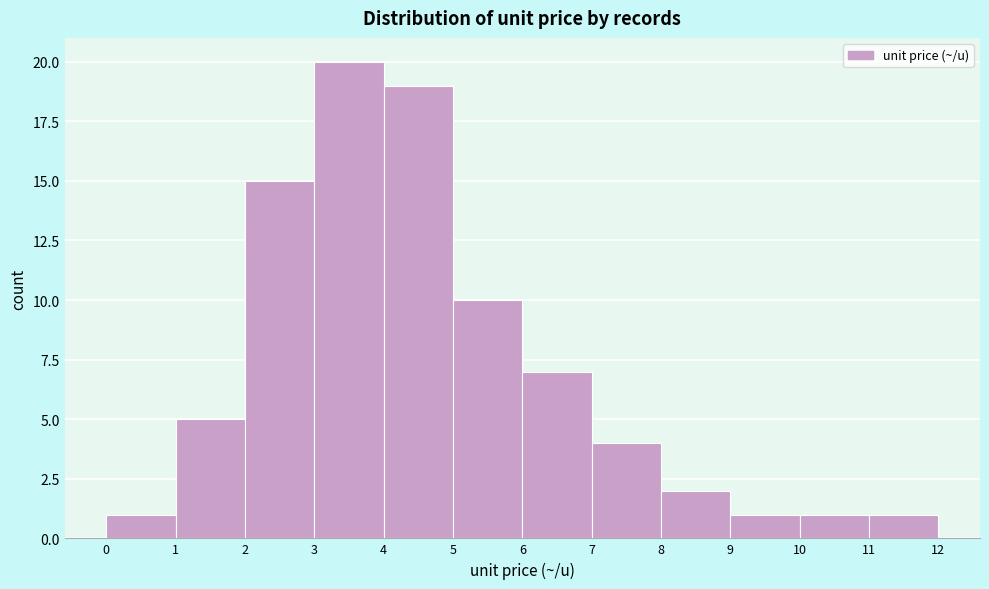

Reading left to right, list every bar in this chart as the range it spans on the x-axis followed by its height. The values are not printed on the chart, so give them approximately, as read against the axis.

0 to 1: 1
1 to 2: 5
2 to 3: 15
3 to 4: 20
4 to 5: 19
5 to 6: 10
6 to 7: 7
7 to 8: 4
8 to 9: 2
9 to 10: 1
10 to 11: 1
11 to 12: 1